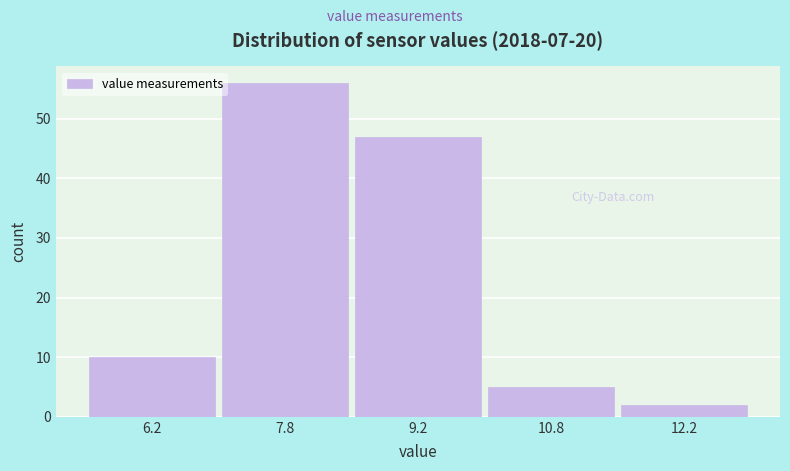

Reading left to right, transcribe this chart: for each bar, give the range it covers on the x-axis and its height. Neither the bar edges nor the heights are printed on the chart, so give them approximately, as read against the axes.

5.5 to 7.0: 10
7.0 to 8.5: 56
8.5 to 10.0: 47
10.0 to 11.5: 5
11.5 to 13.0: 2